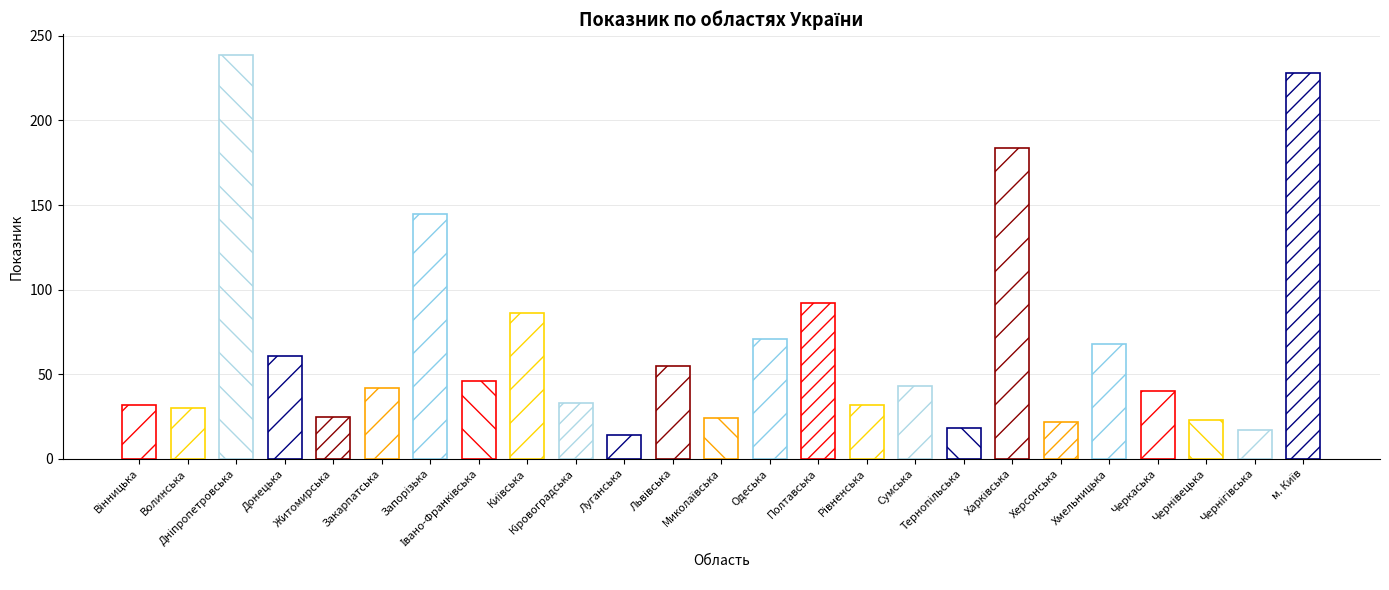

Approximately how many times larger is the value at Черкаська compared to Луганська?

2.9